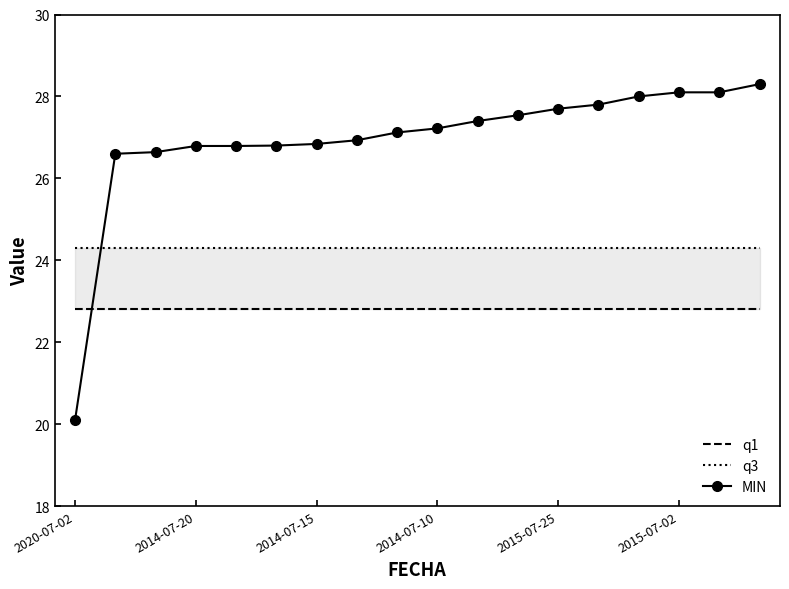

The value of MIN at 2020-07-02 is 20.1. True or false?

True